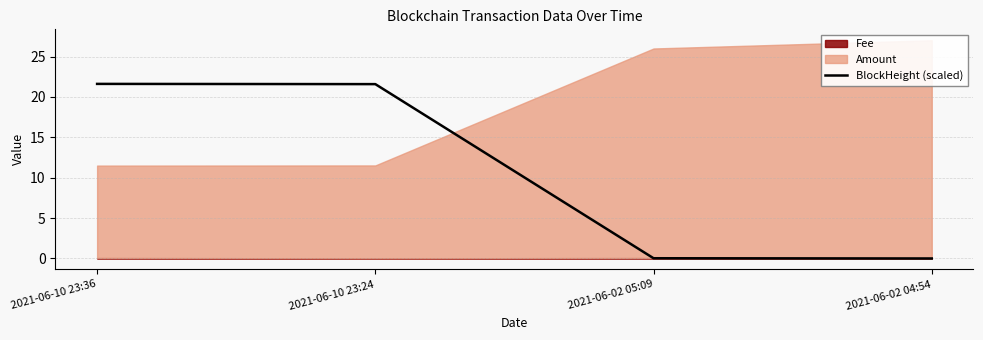

How many lines are shown in the chart?

1